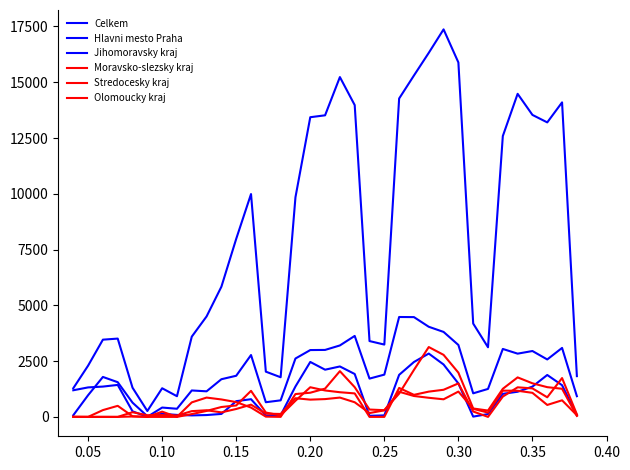

How many lines are shown in the chart?

6